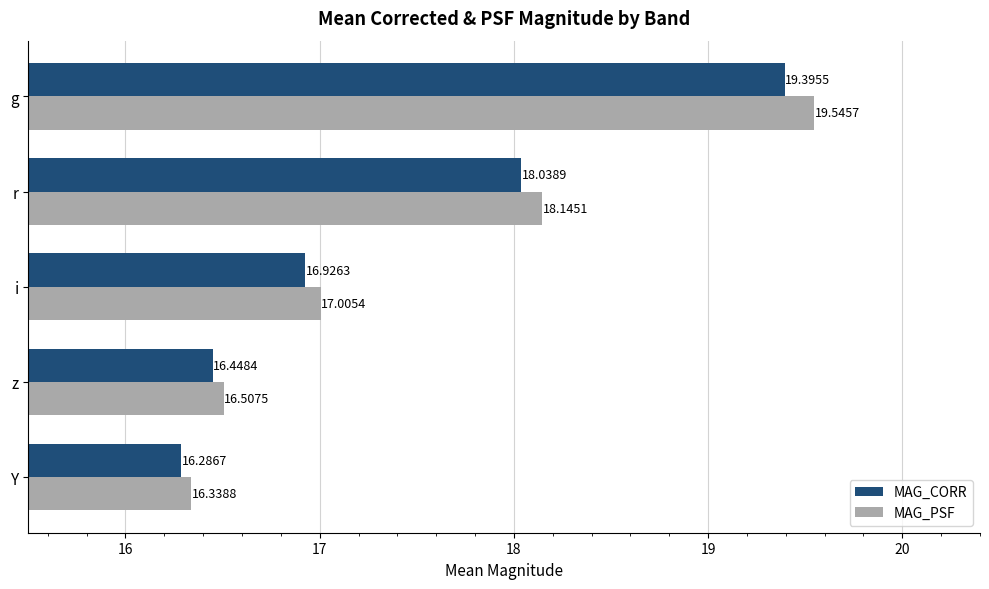

List the labels in order of MAG_CORR value, largest first.

g, r, i, z, Y